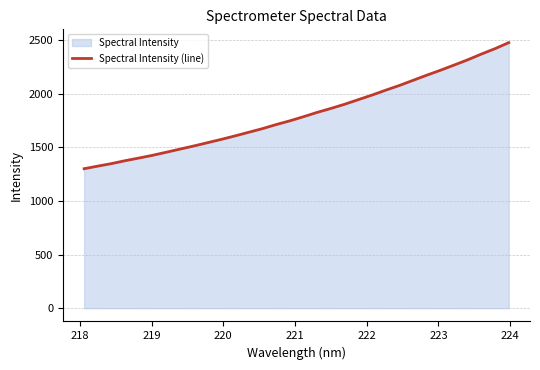

How many data points are less than 1784?

16